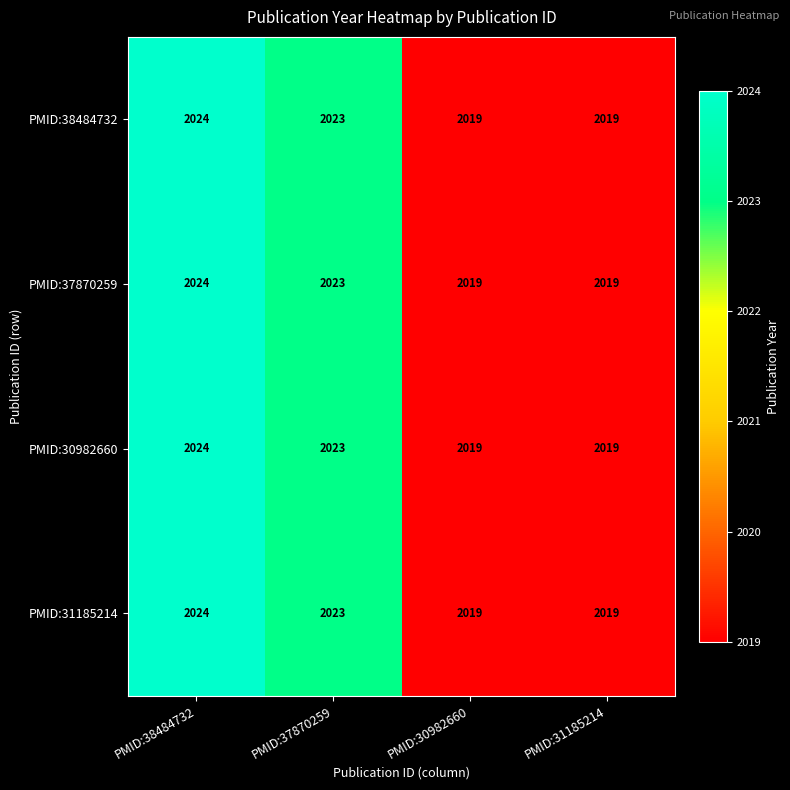

The value of PMID:37870259 at PMID:30982660 is 2019. True or false?

True